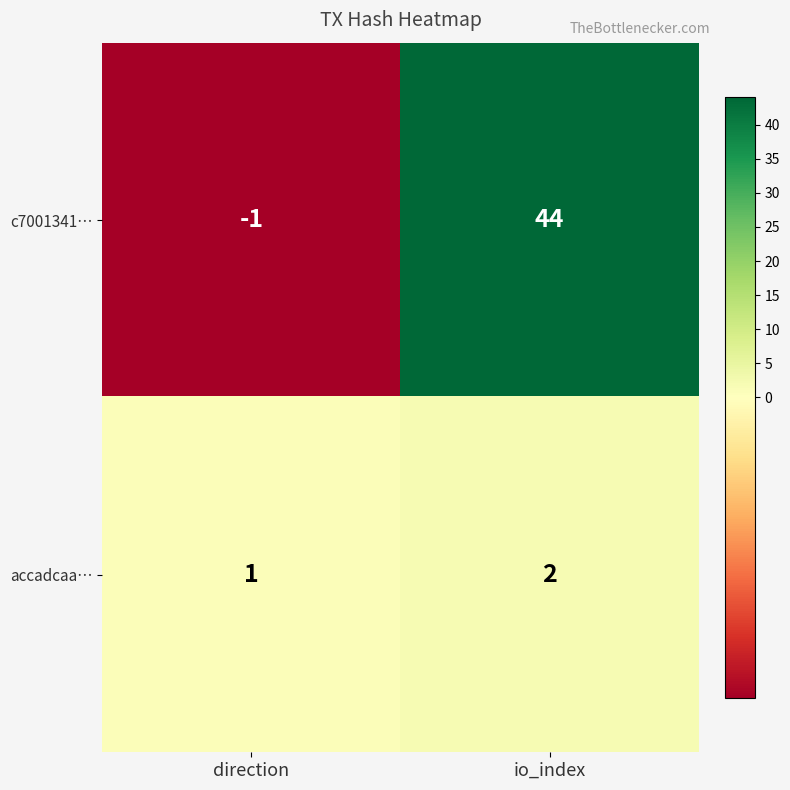

Reading left to right, list all the values displayed in this chart.

c7001341…: -1	44
accadcaa…: 1	2